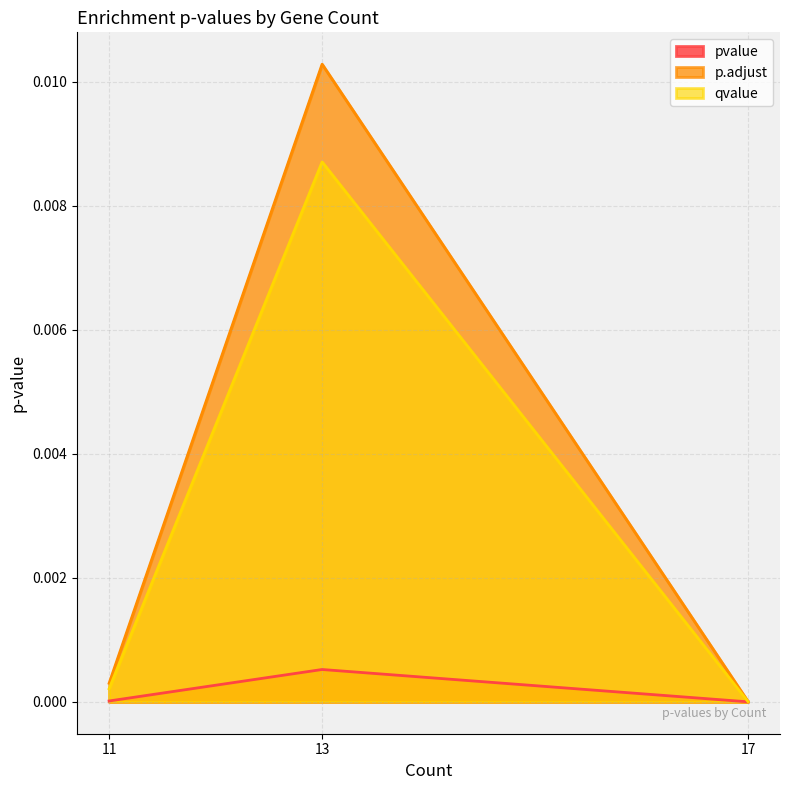

At which category does the chart reach its peak across all series?

13